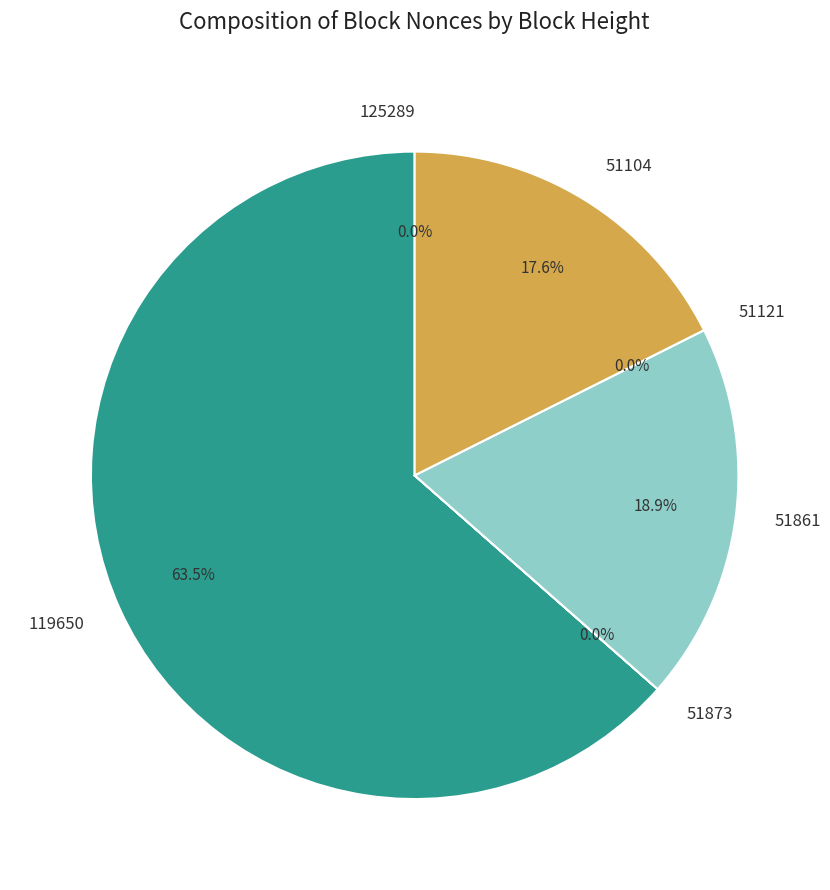

To the nearest percent, what is the difference between the 51861 and 51873 slice percentages?

19%